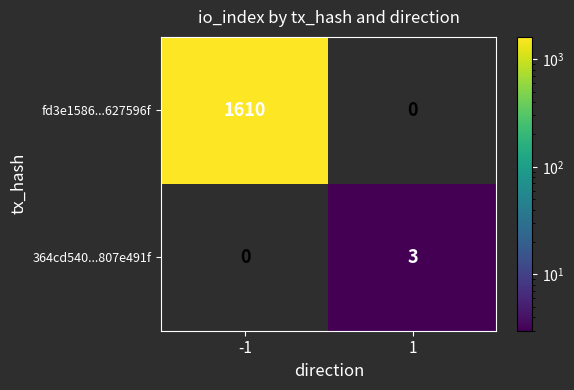

The value of 364cd540...807e491f at 1 is 4.8. True or false?

False